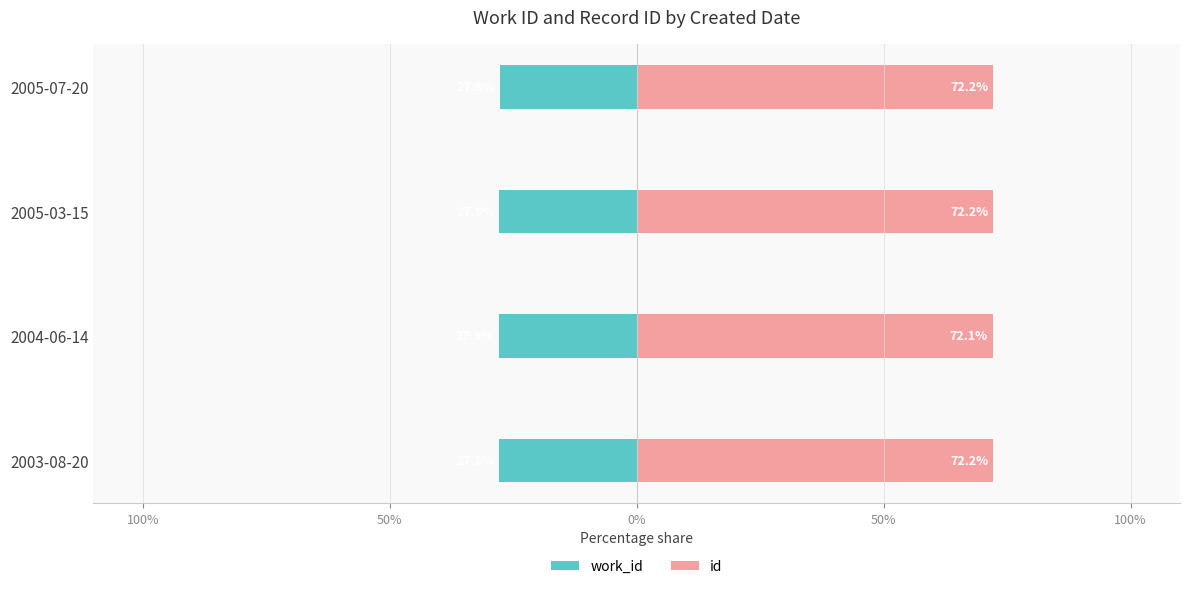

Count the number of data series in this chart.

2